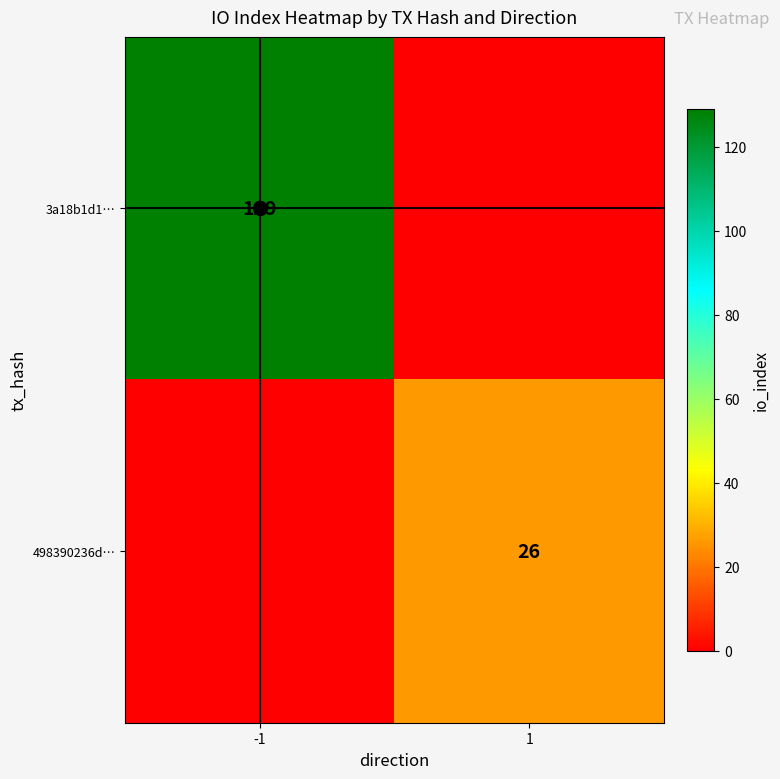

True or false: 498390236d… has a value of 46 at 1.

False